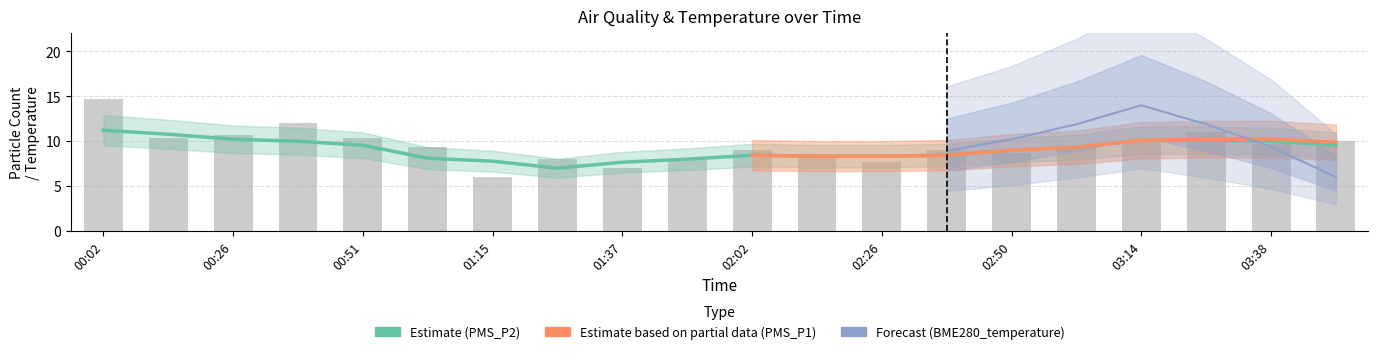

What are all the series names shown in the legend?

PMS_P1, PMS_P2, BME280_temperature